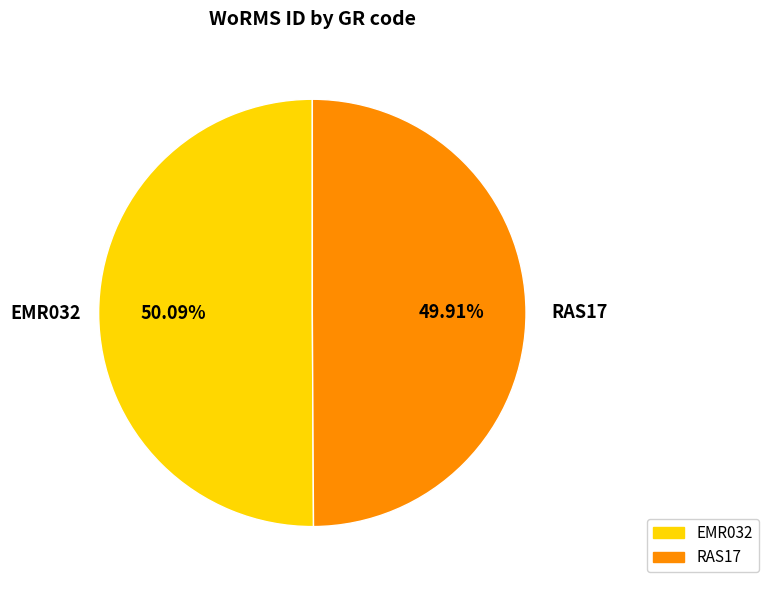

What is the total percentage of EMR032 and RAS17?

100.0%